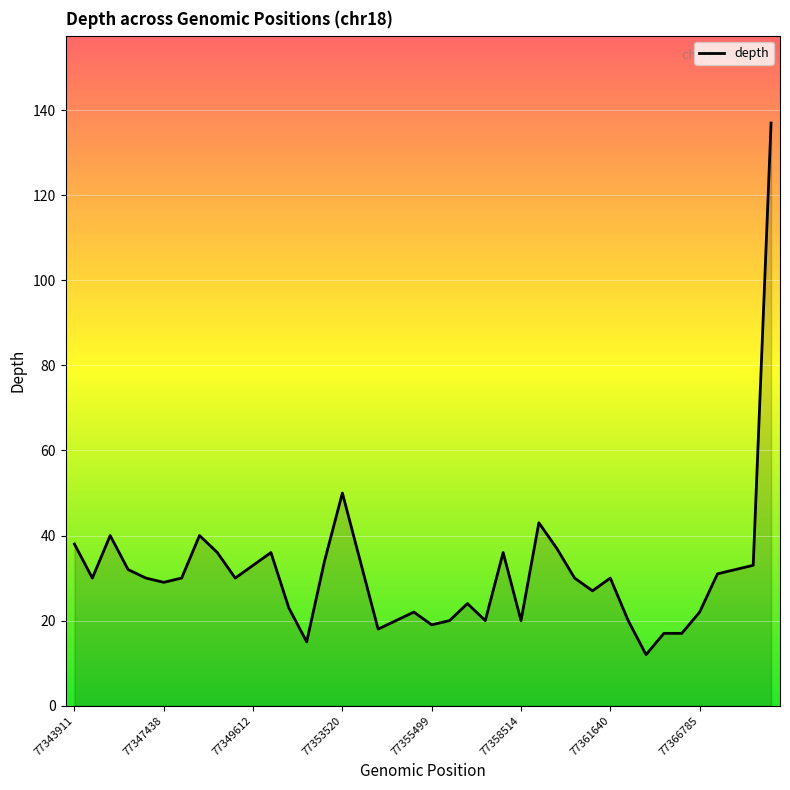

What is the smallest value displayed?

12